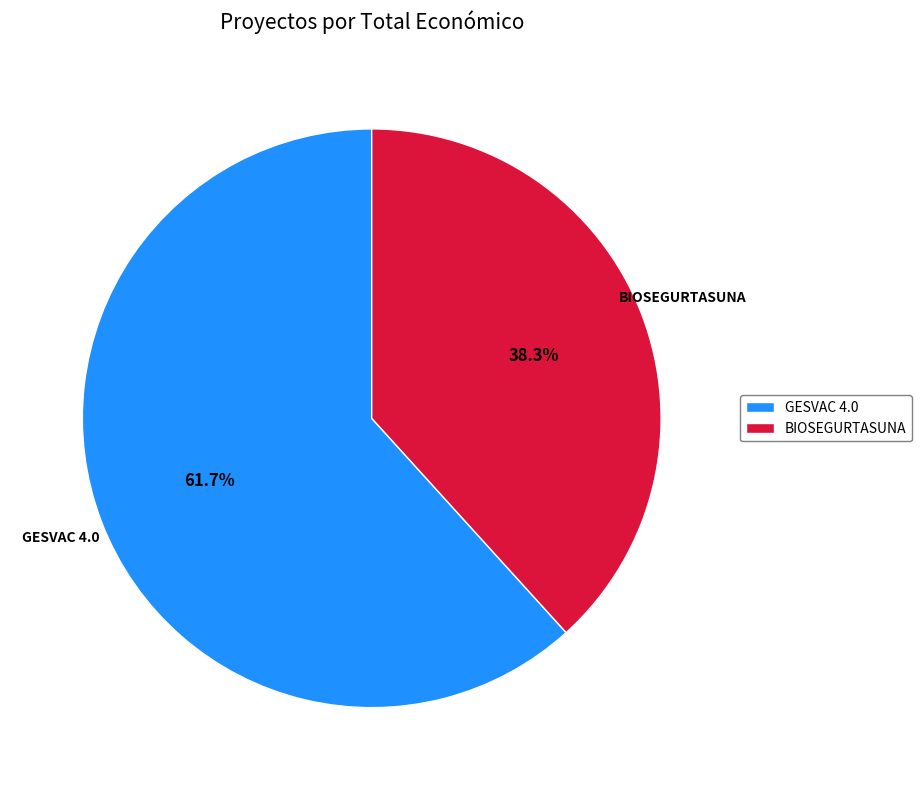

The GESVAC 4.0 slice represents 67% of the pie. True or false?

False